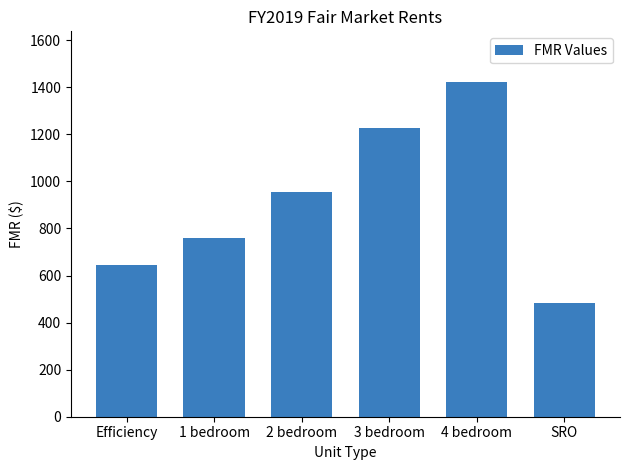

Which category has the highest value across all series?

4 bedroom